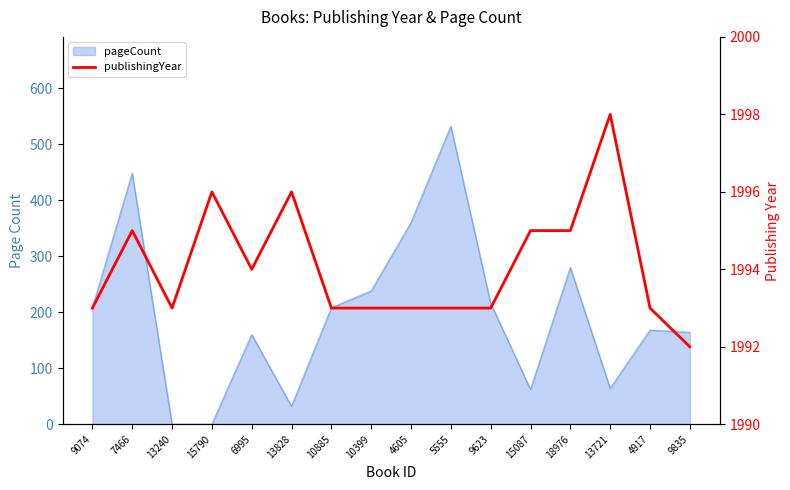

Does the chart have visible grid lines?

No